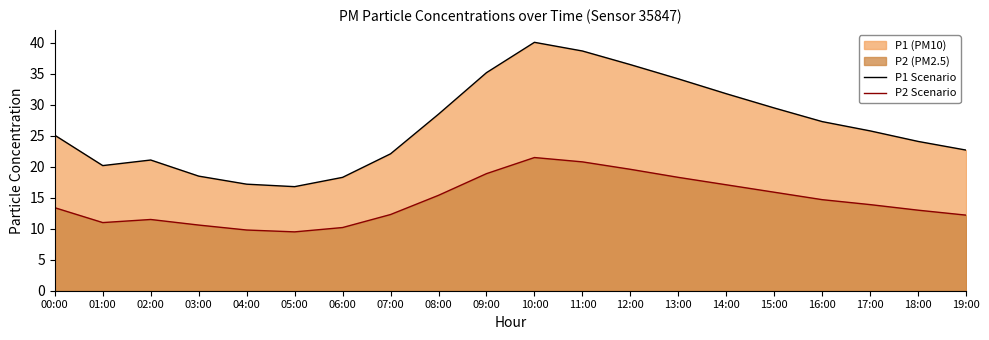

True or false: P1 Scenario and P2 Scenario intersect in this chart.

False